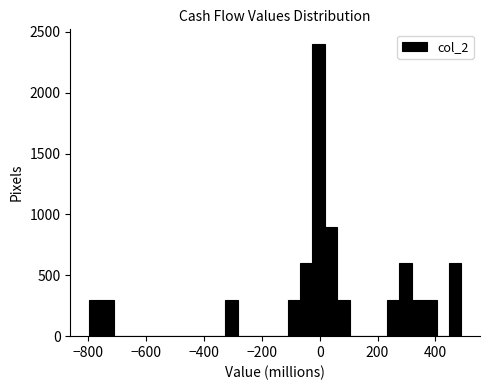

Around what value on the x-axis is the tallest bar? Give the approximate position of its centre, as read against the axis.

0